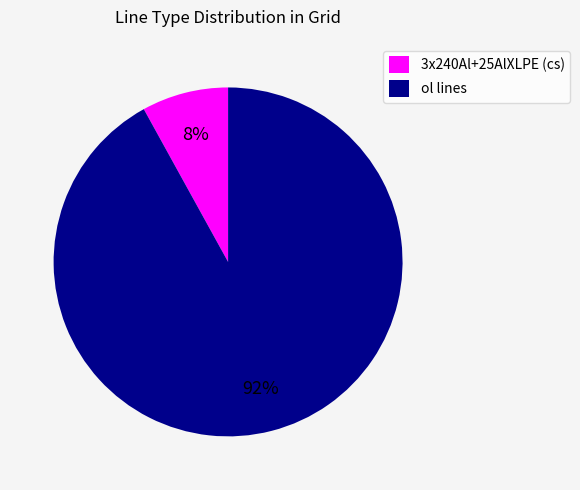

To the nearest percent, what portion does 3x240Al+25AlXLPE (cs) represent?

8%